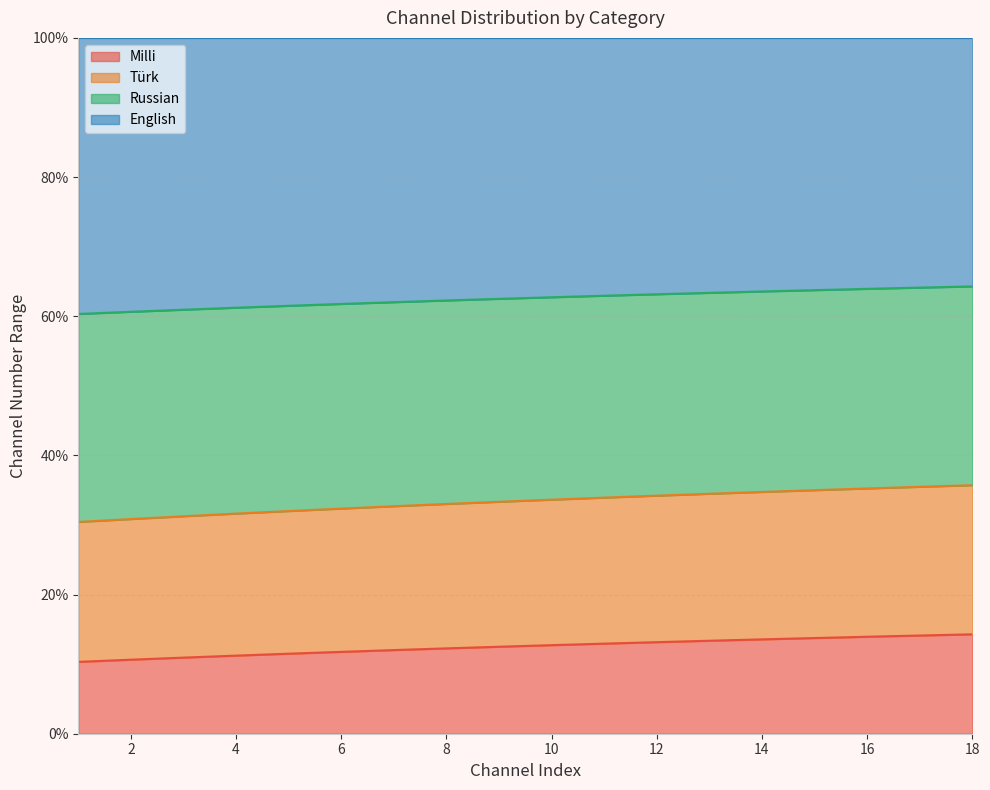

Is it true that Türk equals 22.6 at 10?

False